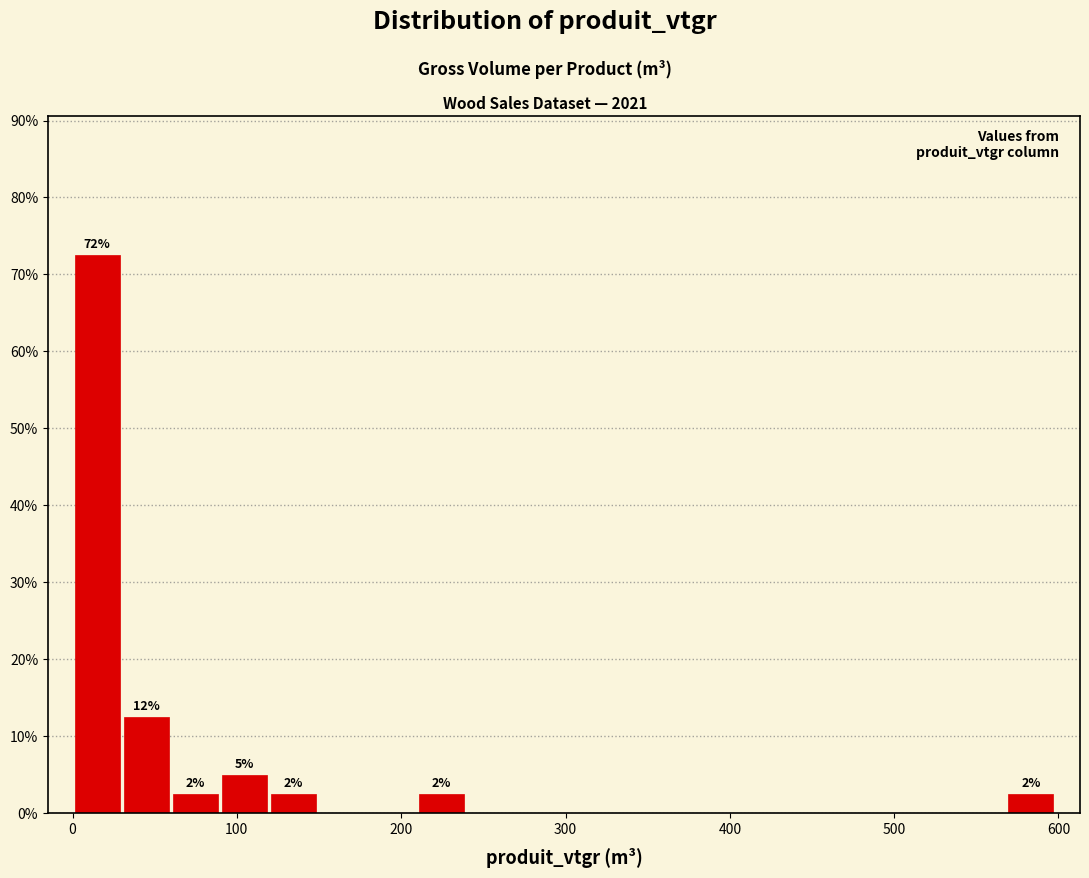

Around what value on the x-axis is the tallest bar? Give the approximate position of its centre, as read against the axis.

10